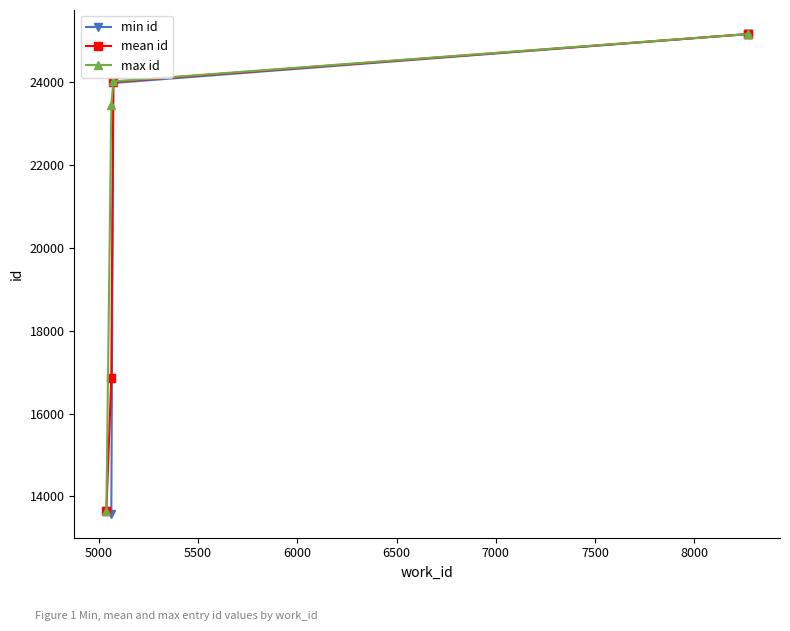

True or false: mean id has more than 1 interior local peaks.

False